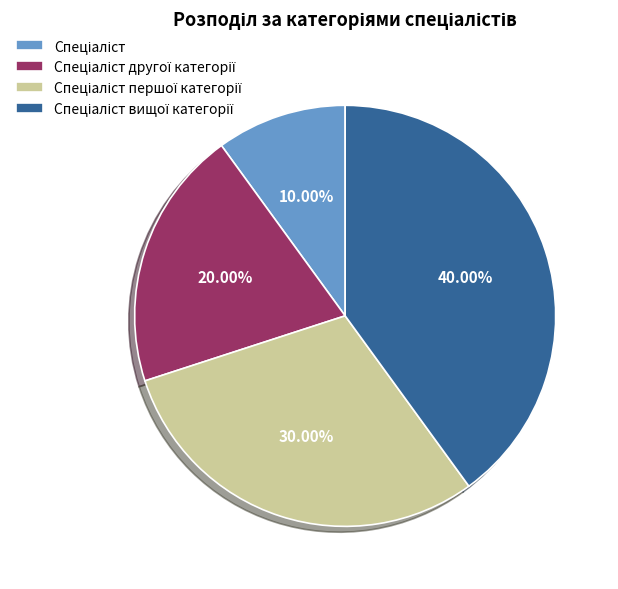

Is there any slice that represents more than half of the pie?

No